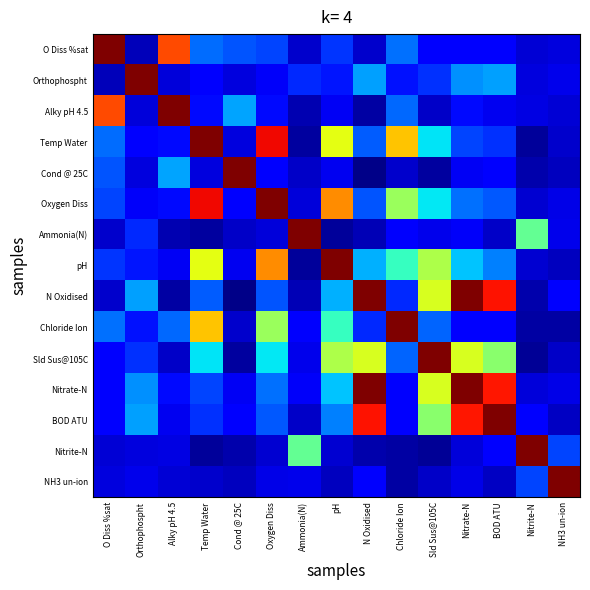

At Nitrate-N, list the series in order from largest to smallest.

N Oxidised, Nitrate-N, BOD ATU, Sld Sus@105C, pH, Orthophospht, Oxygen Diss, Temp Water, Alky pH 4.5, Chloride Ion, O Diss %sat, Ammonia(N), Cond @ 25C, NH3 un-ion, Nitrite-N